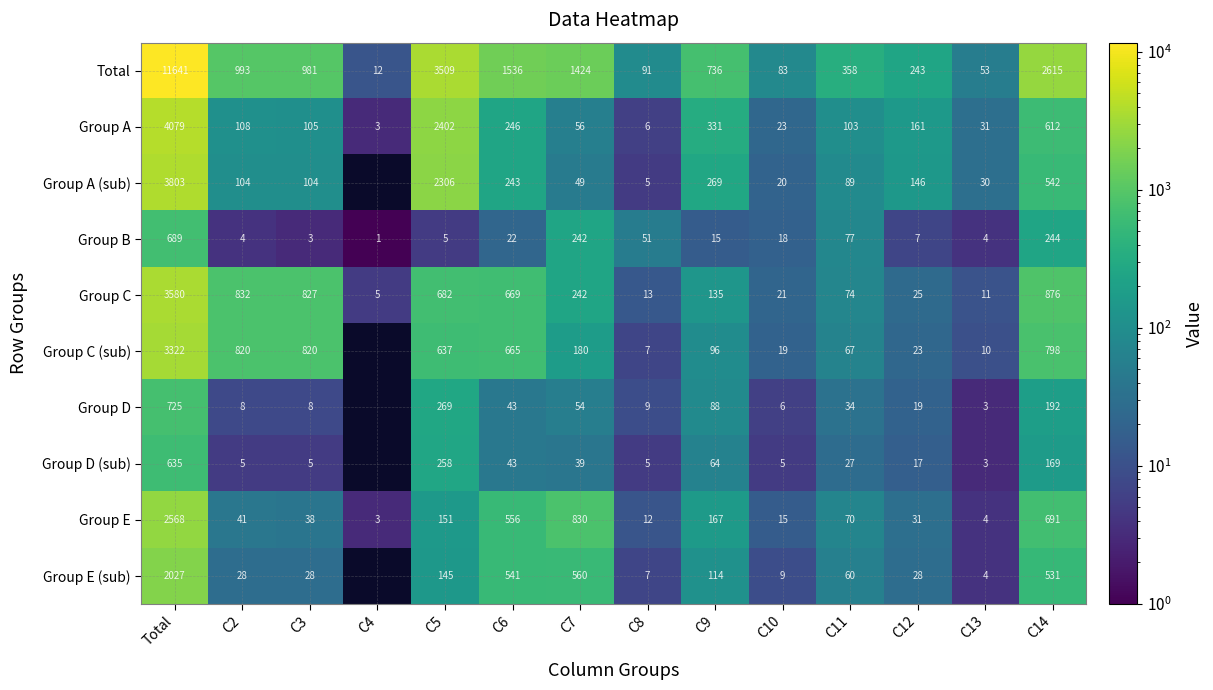

True or false: Group C (sub) has a value of 10 at C13.

True